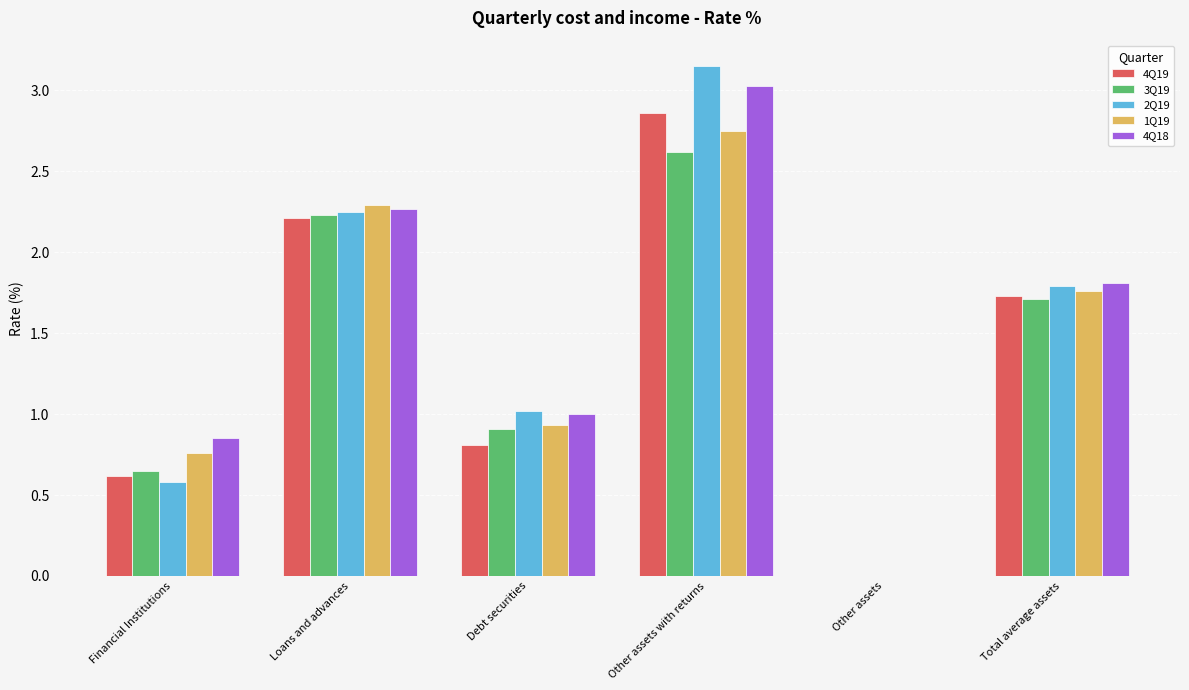

Where does the 4Q18 series first go above 1?

Loans and advances